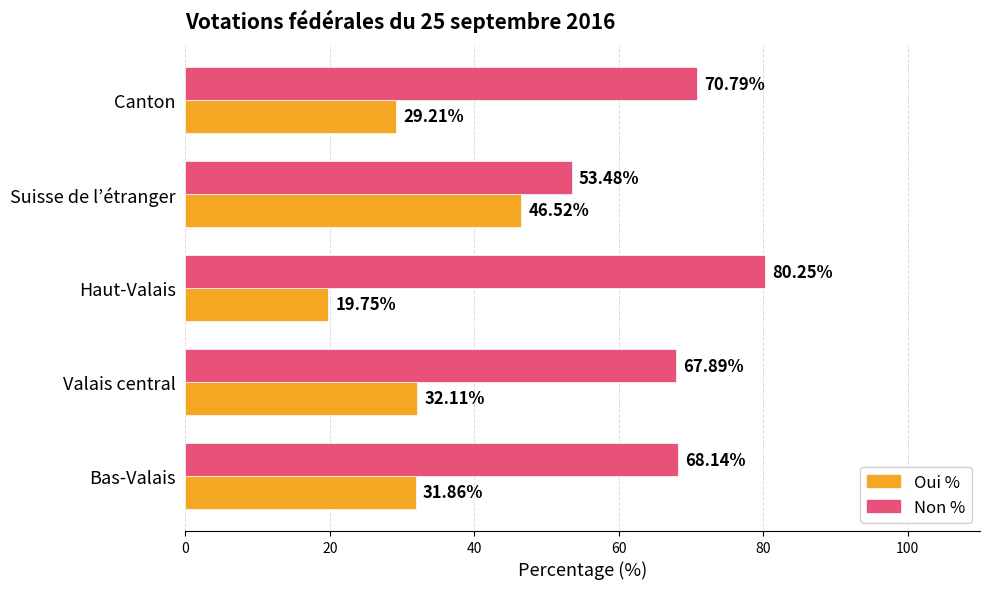

Rank the categories by Oui % value from lowest to highest.

Haut-Valais, Canton, Bas-Valais, Valais central, Suisse de l’étranger